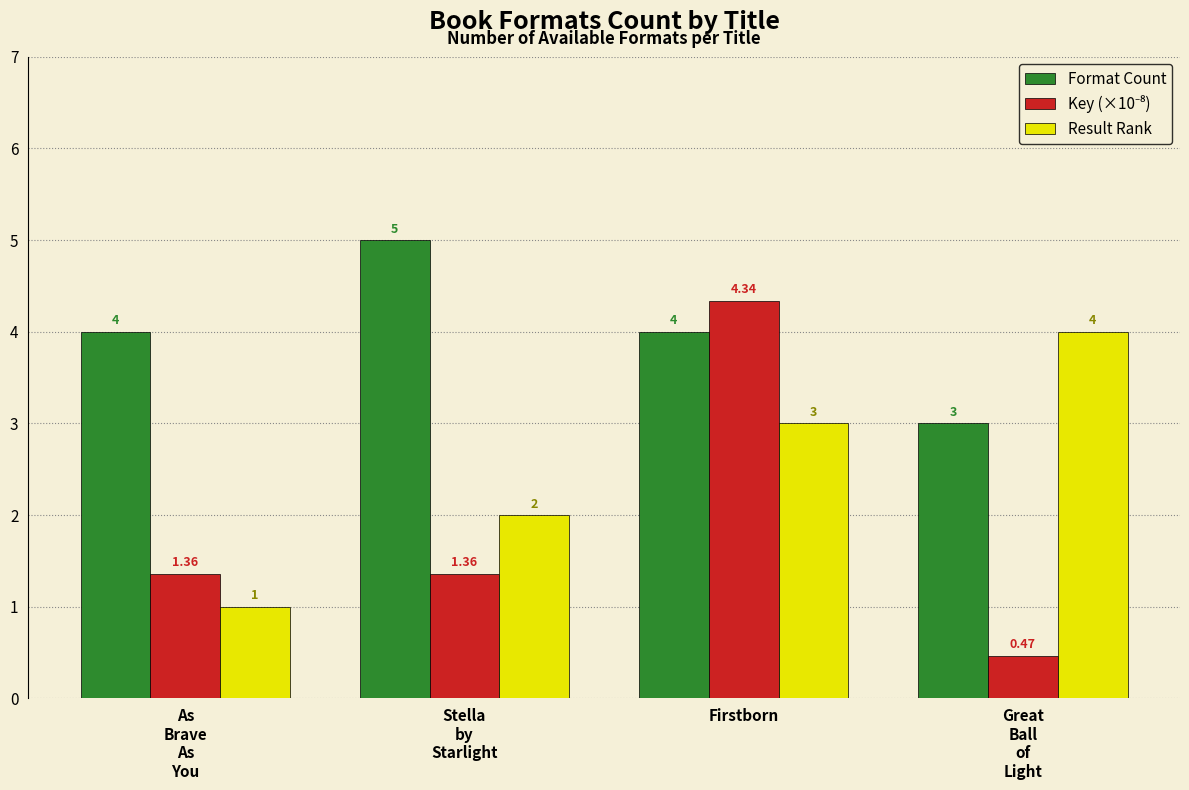

At which category is the sum across all series the highest?

Firstborn